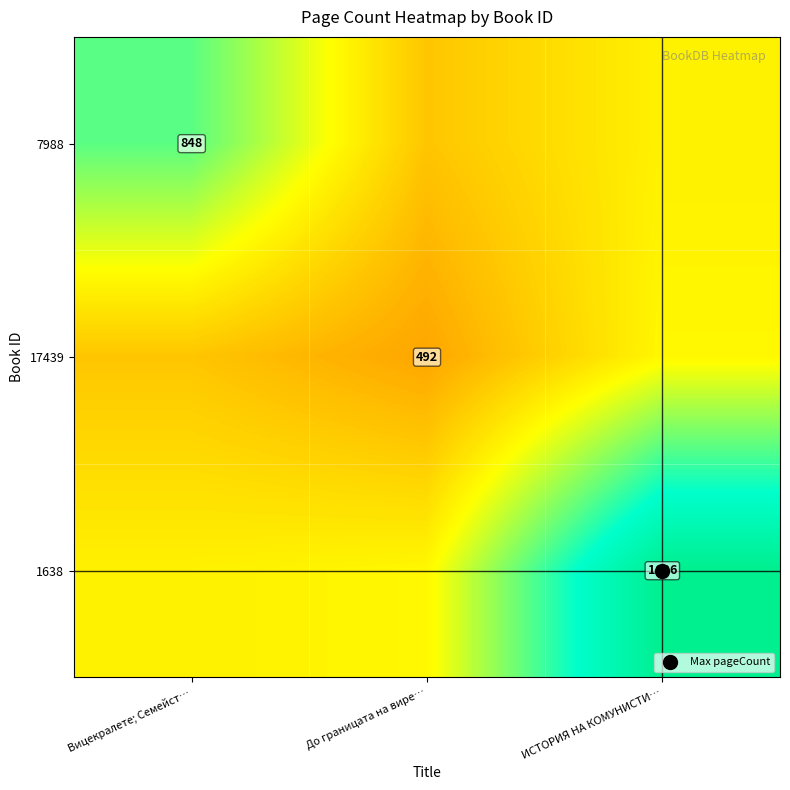

What is the difference between the maximum and minimum values in the 7988 series?

289.7